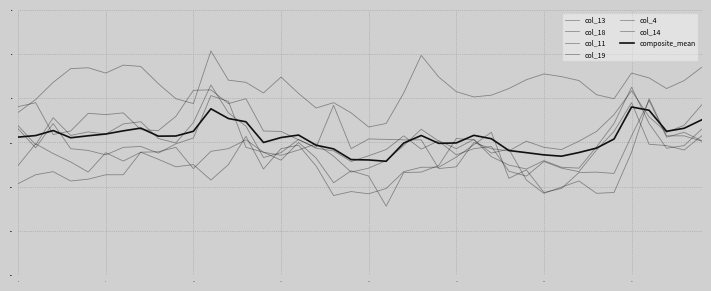

True or false: col_14 and col_4 intersect in this chart.

False